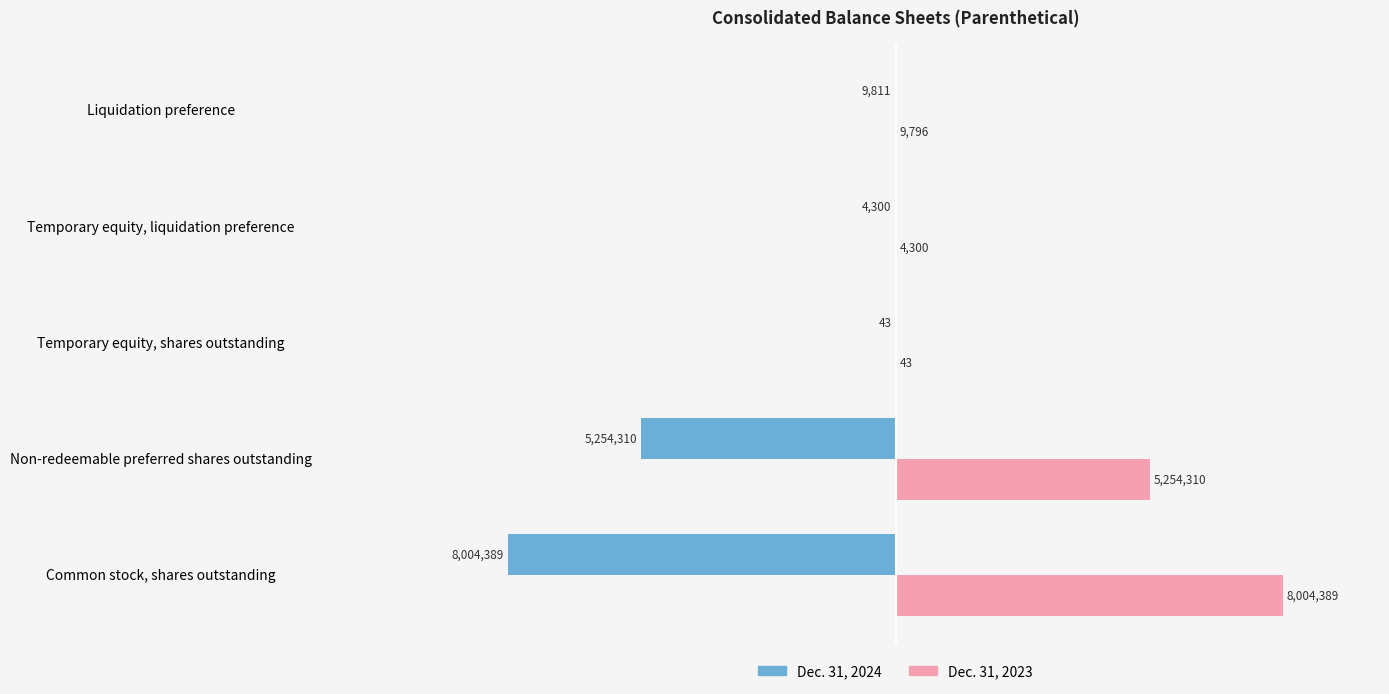

Which series has the widest spread of values?

Dec. 31, 2024